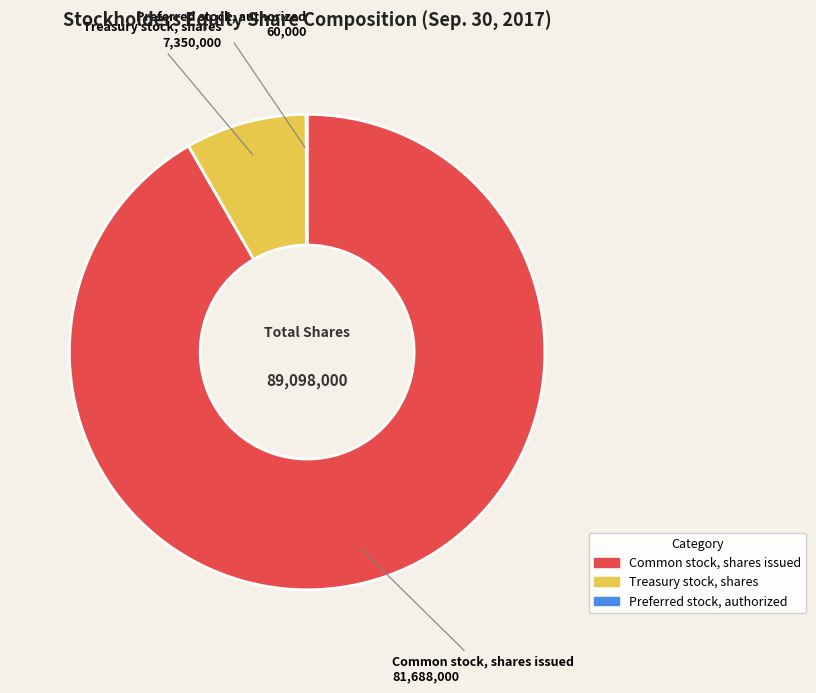

Does any single category account for the majority?

Yes